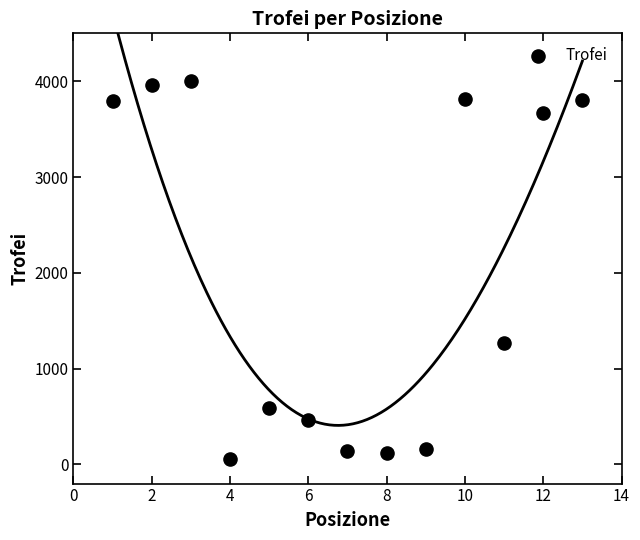

What is the range of Y values (max minus min)?

3943